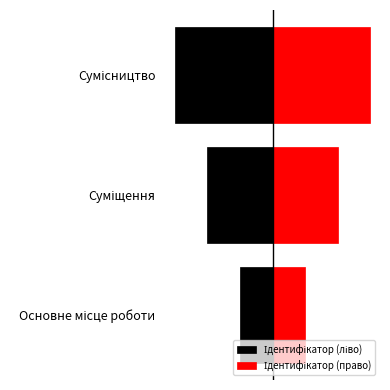

True or false: Ідентифікатор (ліво) has a value of -4 at Сумісництво.

False